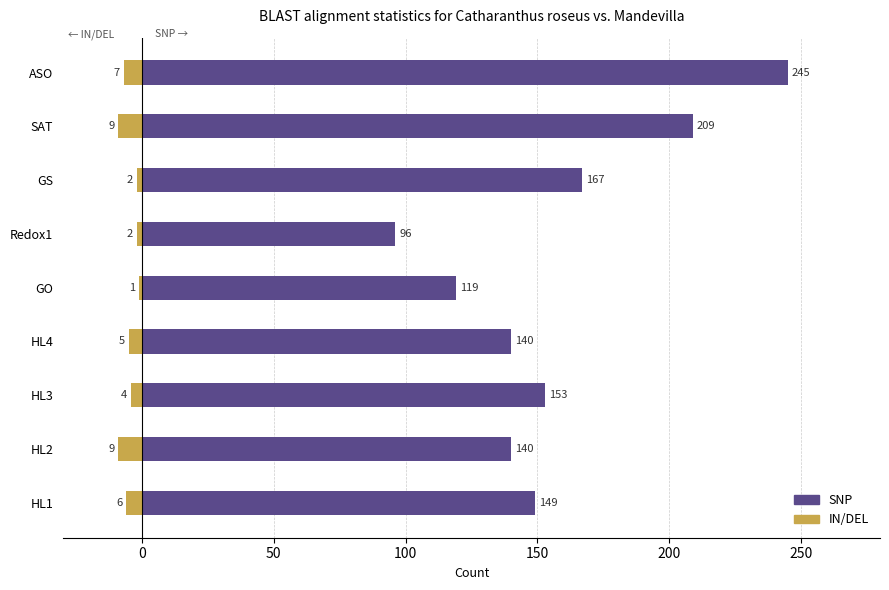

Between SAT and HL3, which is larger?

SAT